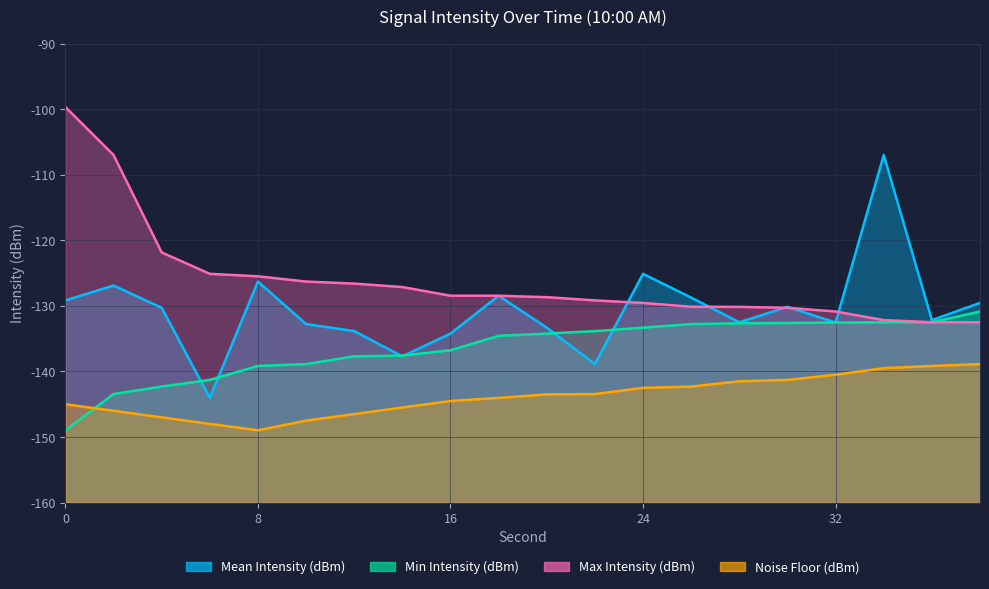

How many series are shown in this chart?

4